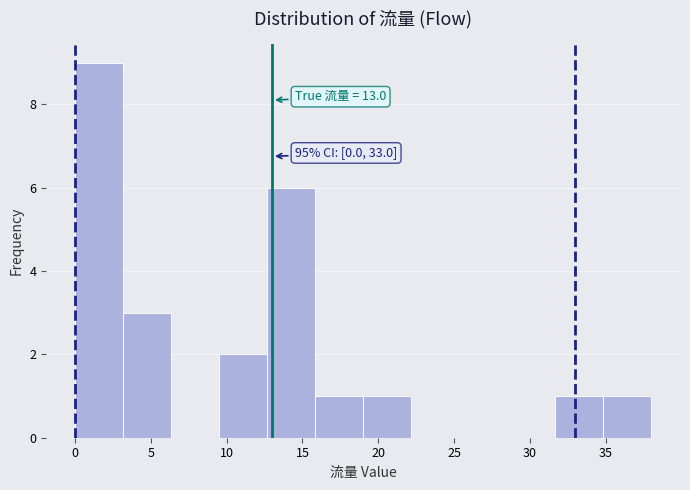

Which range on the x-axis has the tallest bar?

0.0 to 3.0